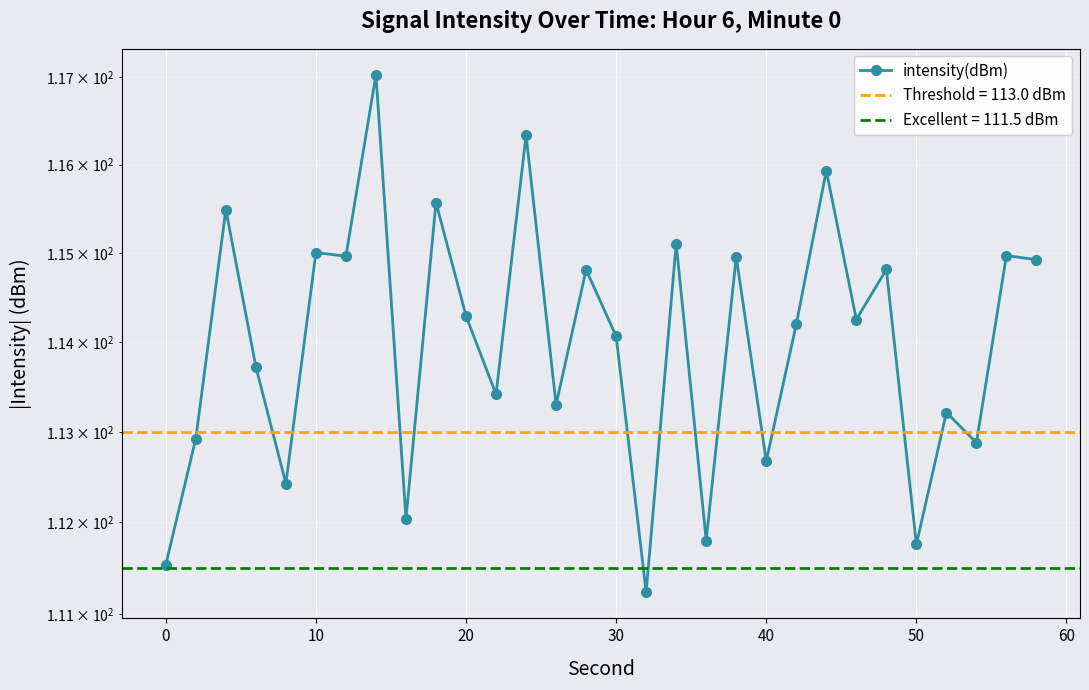

Is it true that the value at 50 is 163.1?

False